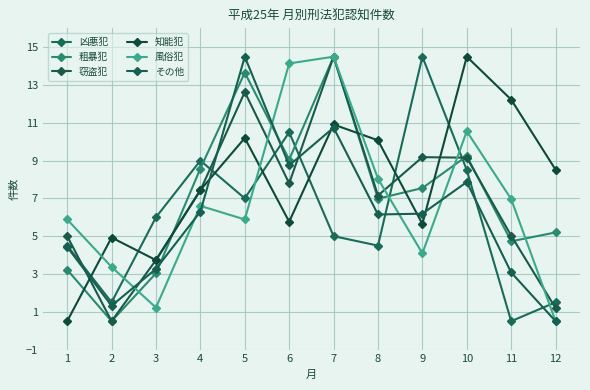

What is the value of the 風俗犯 point at the 12th from the left?

0.5